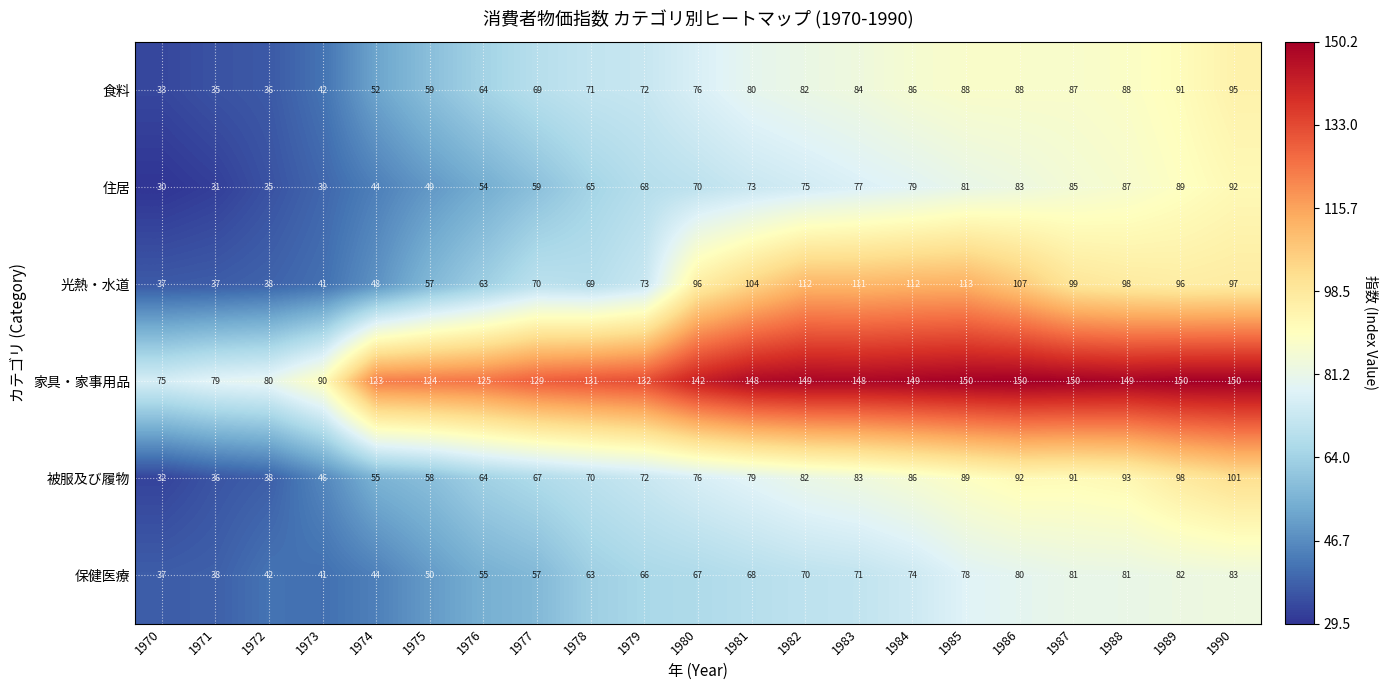

What is the difference between the maximum and minimum values in the 被服及び履物 series?

69